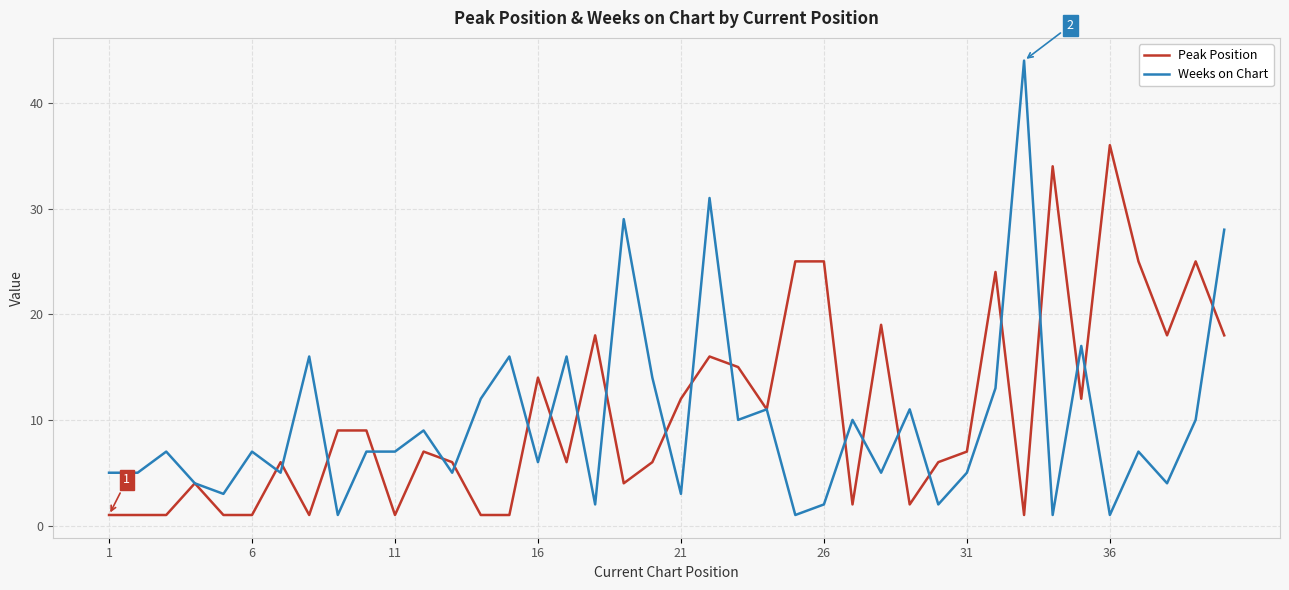

What is the maximum value for Weeks on Chart?

44